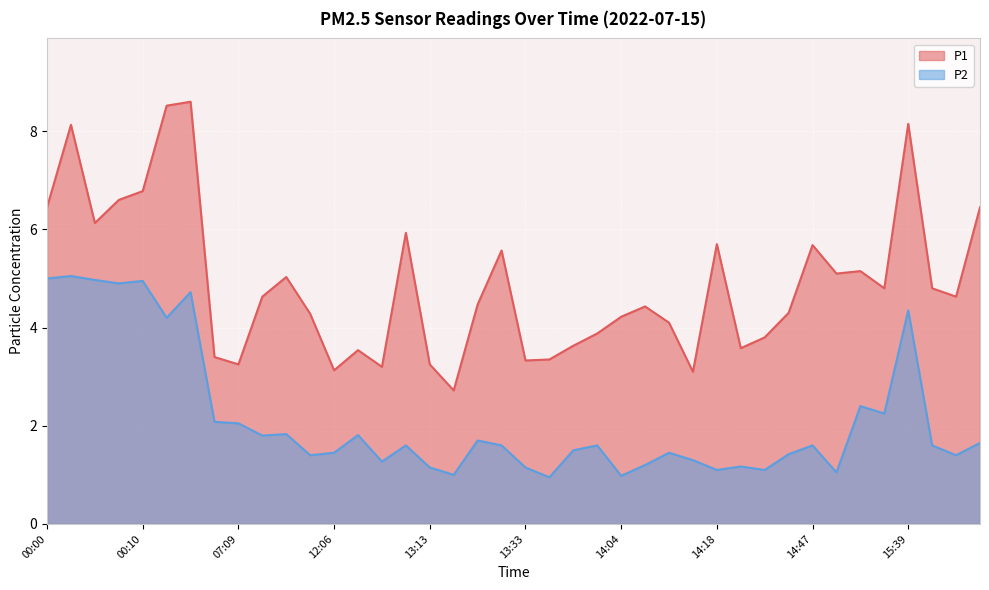

What are all the series names shown in the legend?

P1, P2